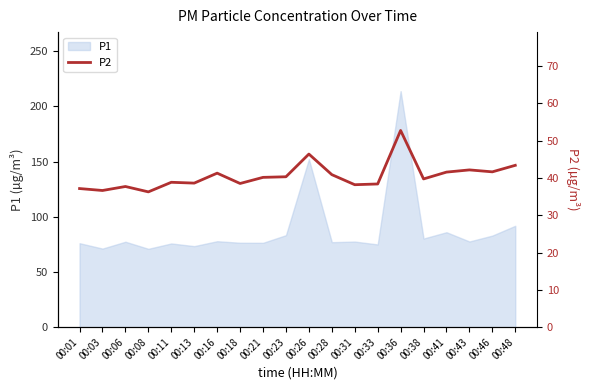

Is it true that P1 equals 77.8 at 00:16?

True